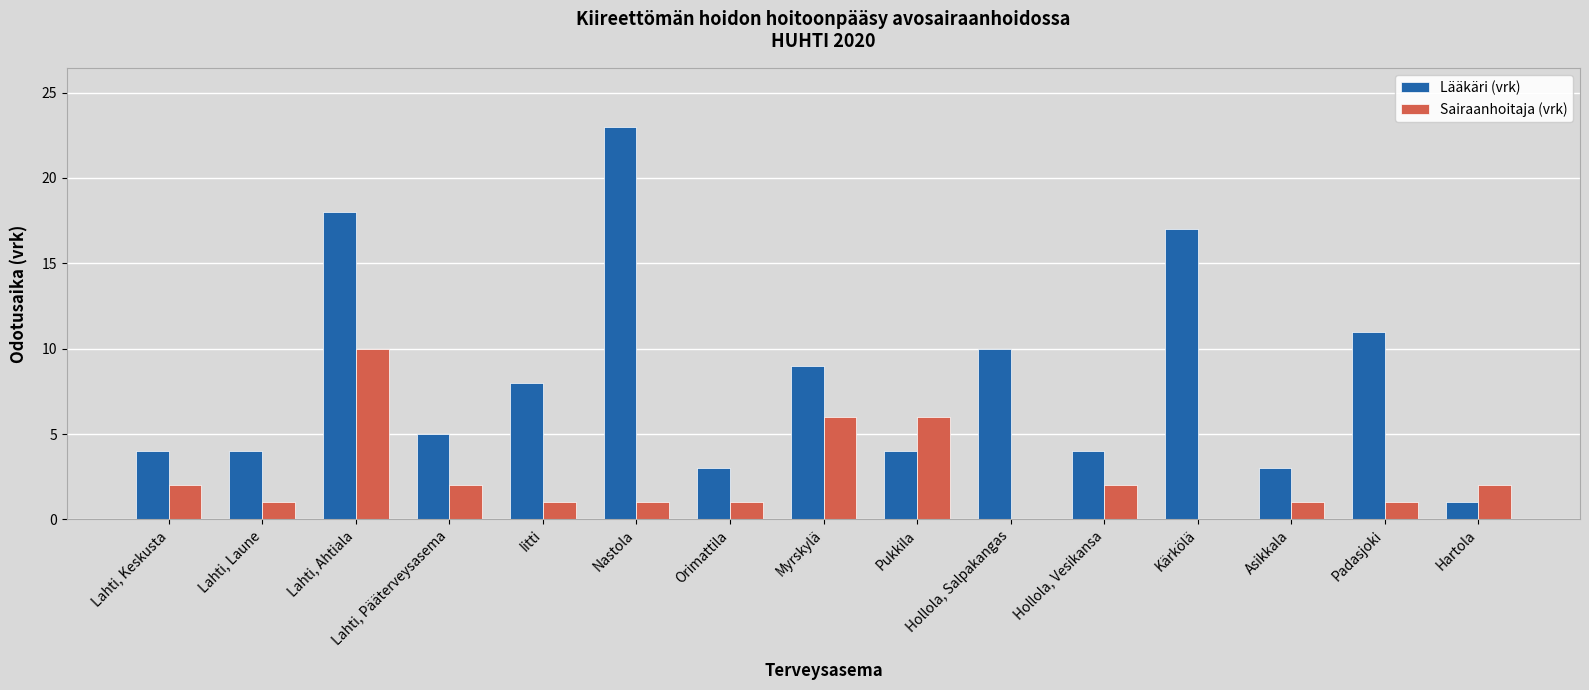

True or false: Lääkäri (vrk) has a value of 24 at Kärkölä.

False